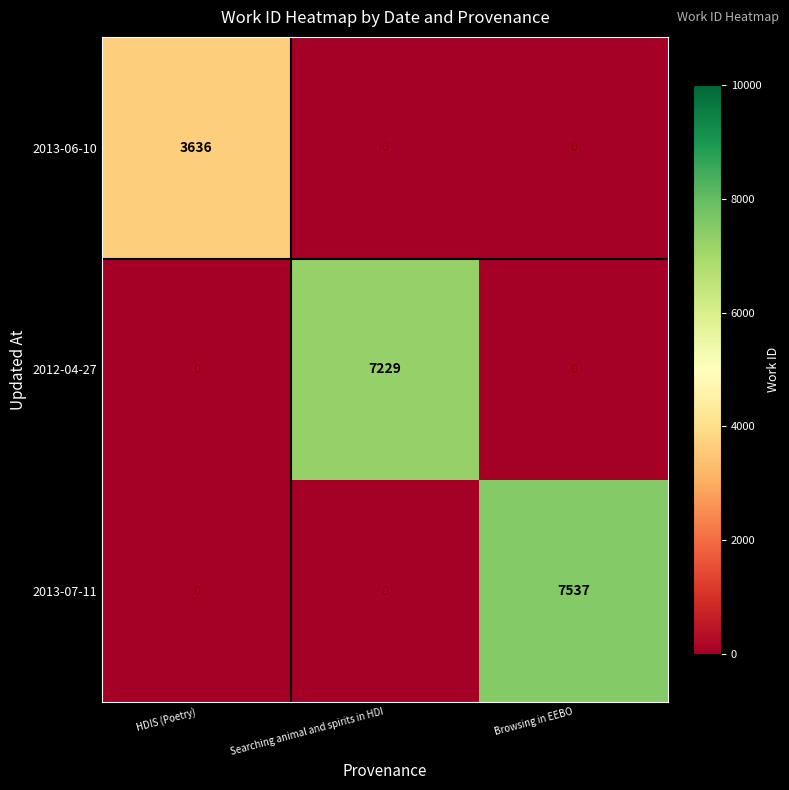

Reading left to right, what are all the values shown in this chart?

2013-06-10: 3636	0	0
2012-04-27: 0	7229	0
2013-07-11: 0	0	7537